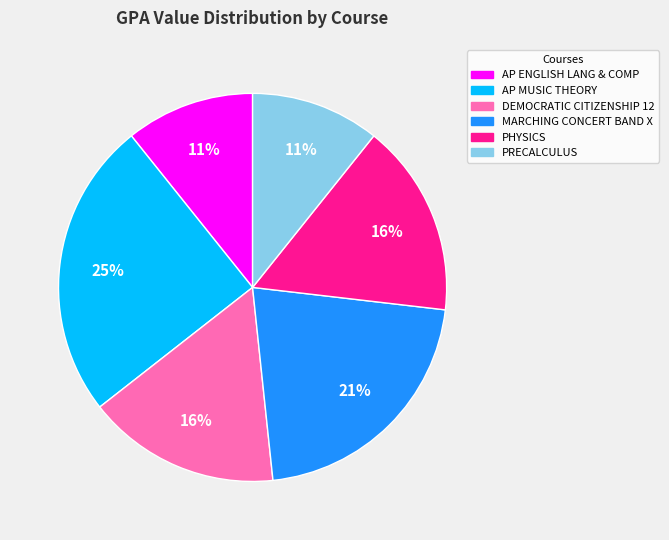

What percentage is the PHYSICS slice, to the nearest percent?

16%